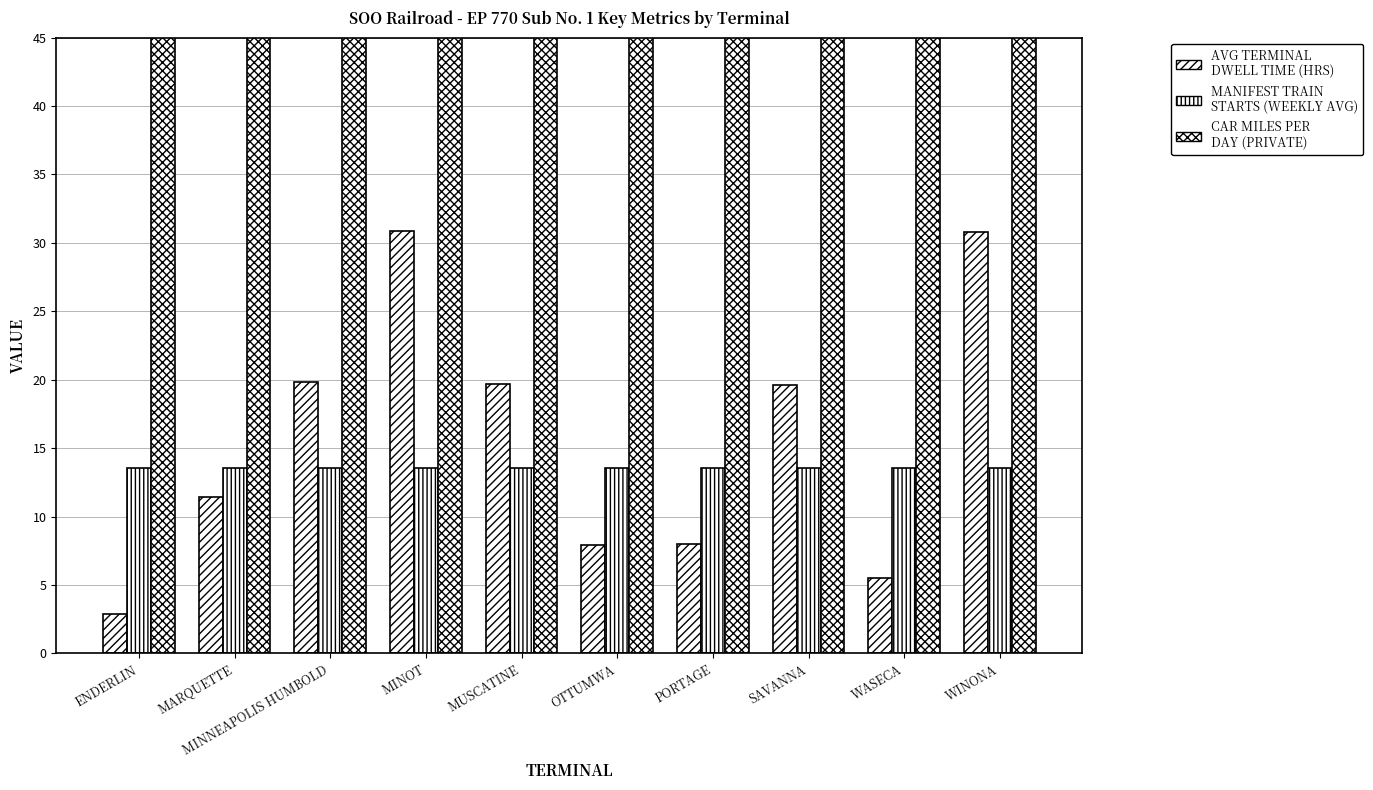

Which label corresponds to the smallest value in the chart?

ENDERLIN